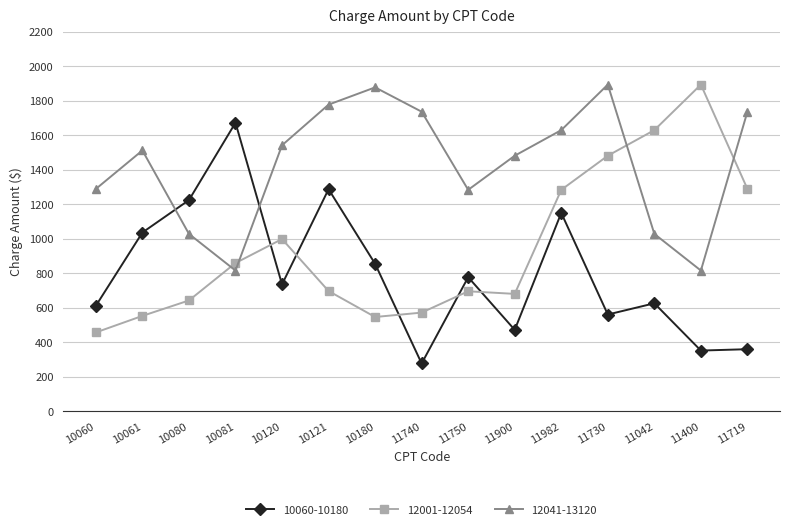

What are all the series names shown in the legend?

10060-10180, 12001-12054, 12041-13120